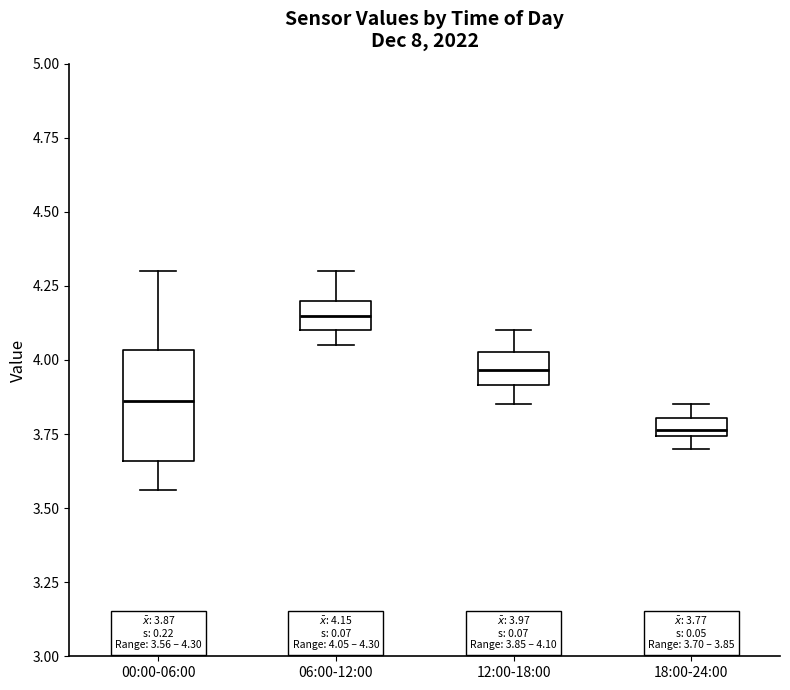

Comparing the boxes themselves (not the whiskers), which one is the tallest?

00:00-06:00